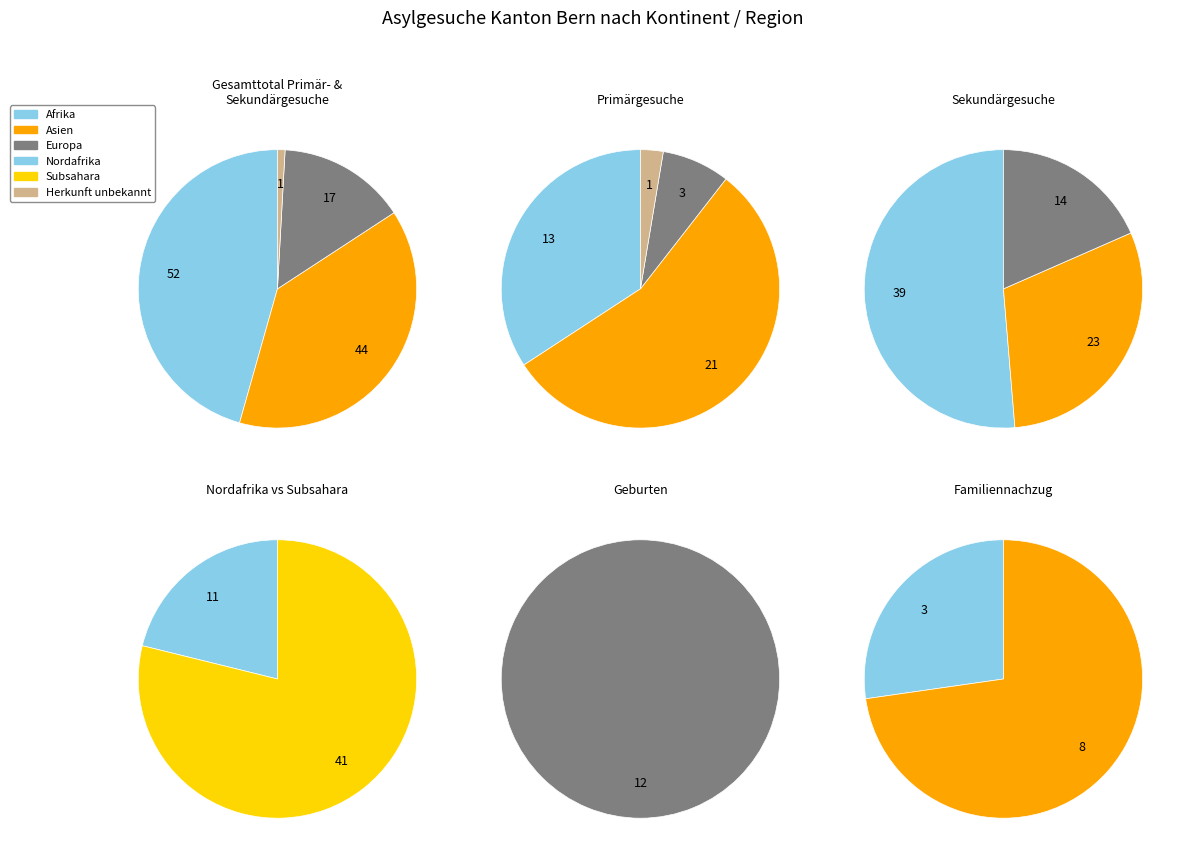

What is the change in value from Afrika to Nordafrika?

-41